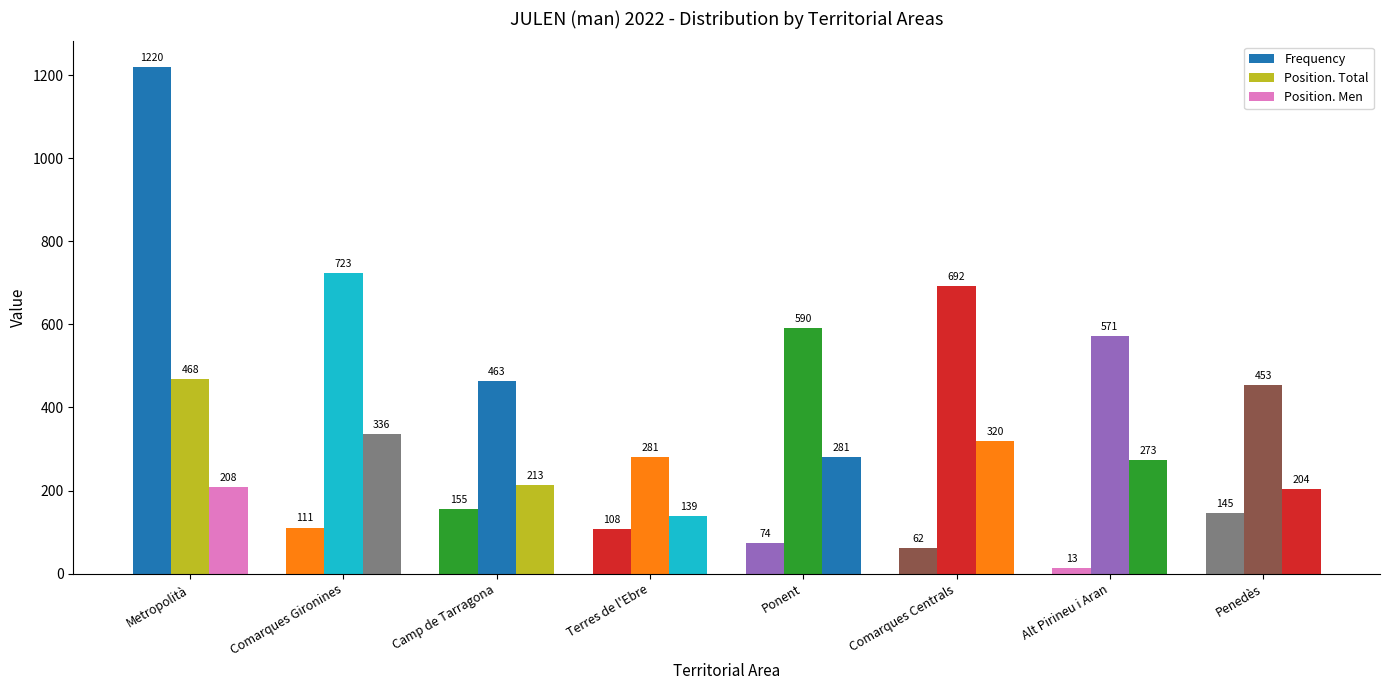

What position from the left is Camp de Tarragona?

3